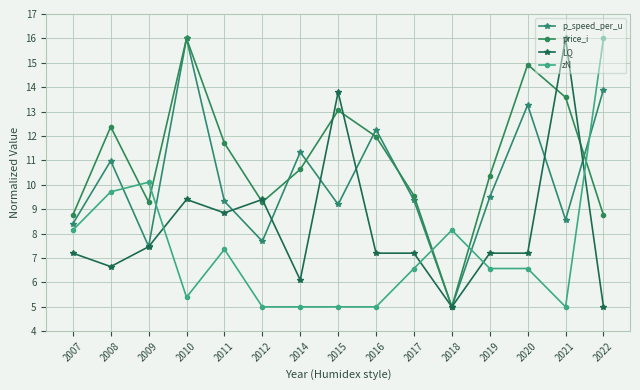

Rank the series at 2019 from lowest to highest value.

zN, LQ, p_speed_per_u, price_i